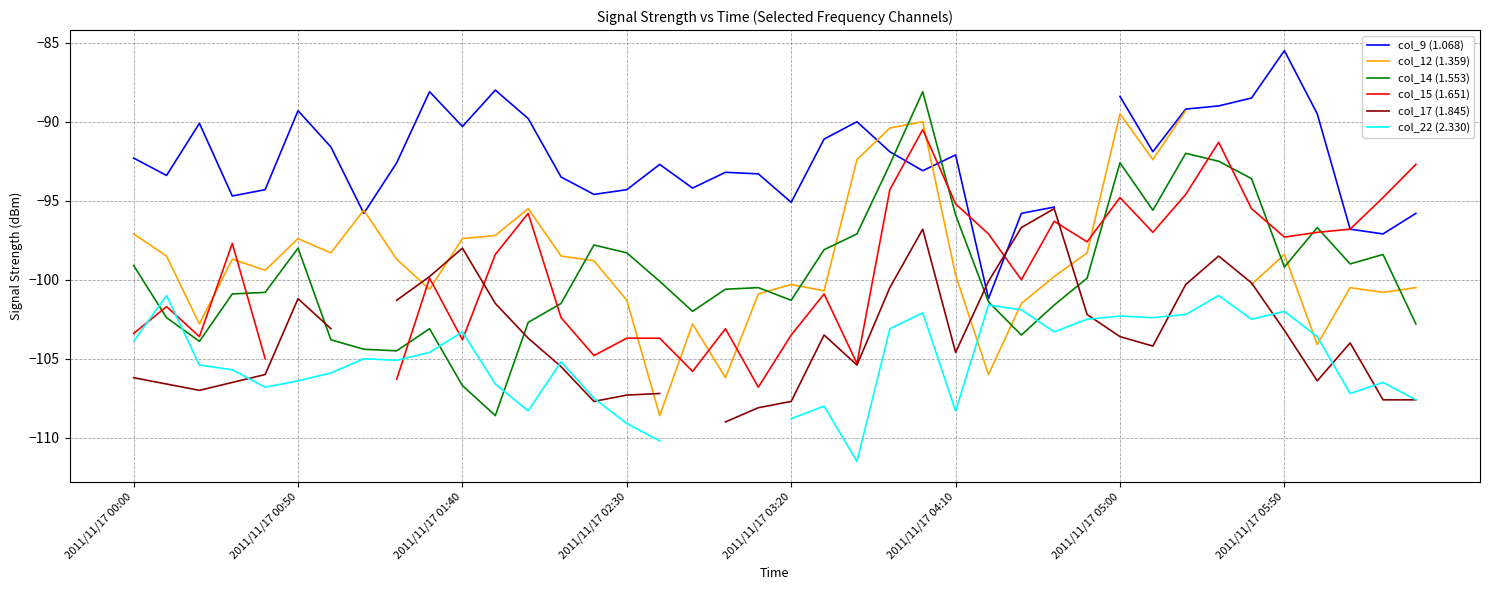

True or false: col_12 (1.359) and col_22 (2.330) cross at least once.

True